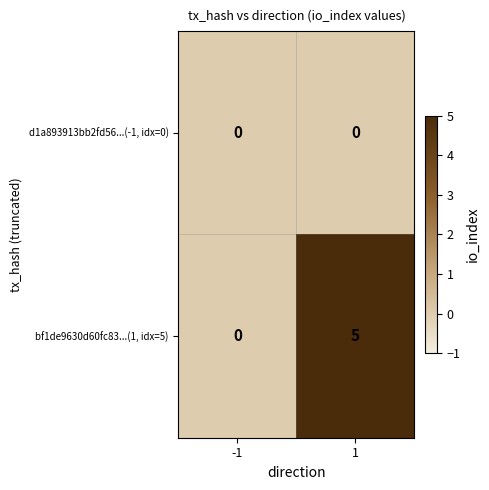

List the series in order of their overall mean, highest first.

bf1de9630d60fc83...(1, idx=5), d1a893913bb2fd56...(-1, idx=0)